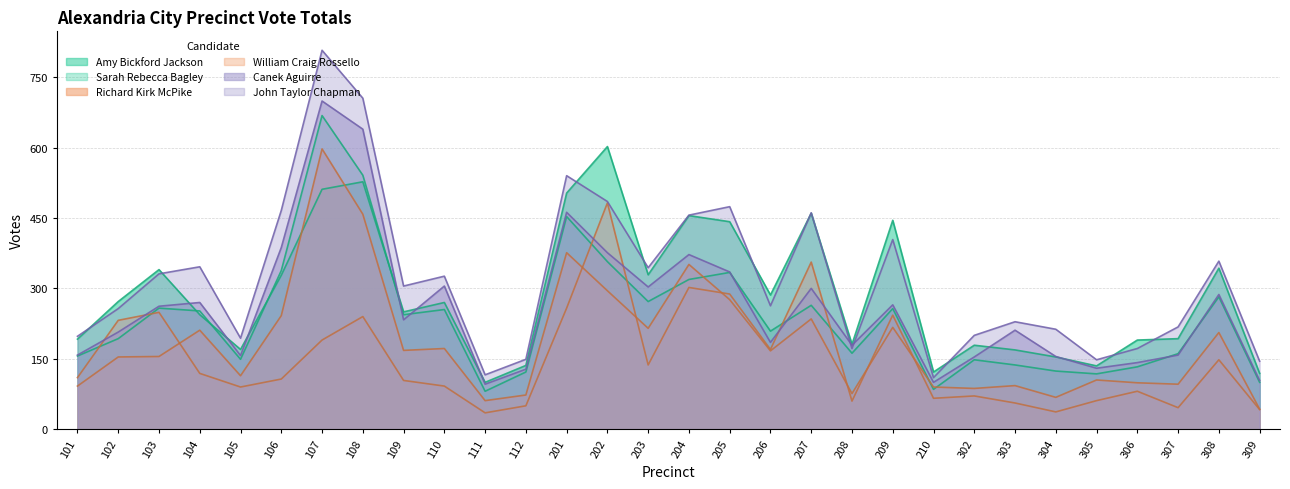

Reading right to left, what are all the values shown in this chart?

John Taylor Chapman: 309=145	308=358	307=218	306=172	305=148	304=213	303=229	302=200	210=110	209=404	208=172	207=461	206=263	205=474	204=456	203=344	202=485	201=540	112=149	111=116	110=326	109=305	108=705	107=807	106=466	105=194	104=346	103=331	102=257	101=198
Amy Bickford Jackson: 309=119	308=343	307=193	306=190	305=135	304=154	303=169	302=179	210=122	209=445	208=181	207=460	206=286	205=442	204=455	203=329	202=602	201=503	112=136	111=100	110=270	109=250	108=527	107=511	106=328	105=170	104=244	103=340	102=272	101=192
Sarah Rebecca Bagley: 309=100	308=282	307=161	306=133	305=118	304=124	303=137	302=148	210=85	209=257	208=162	207=264	206=209	205=334	204=319	203=272	202=357	201=453	112=122	111=81	110=255	109=244	108=541	107=668	106=338	105=149	104=252	103=258	102=193	101=156
Richard Kirk McPike: 309=43	308=206	307=96	306=99	305=105	304=68	303=93	302=87	210=90	209=217	208=76	207=235	206=167	205=276	204=351	203=215	202=295	201=376	112=73	111=61	110=172	109=168	108=458	107=597	106=242	105=114	104=211	103=155	102=154	101=92
William Craig Rossello: 309=42	308=148	307=46	306=81	305=61	304=37	303=56	302=71	210=66	209=243	208=60	207=356	206=170	205=288	204=302	203=137	202=482	201=258	112=50	111=35	110=92	109=104	108=240	107=190	106=107	105=90	104=119	103=249	102=232	101=110
Canek Aguirre: 309=104	308=287	307=158	306=142	305=130	304=155	303=211	302=154	210=100	209=265	208=179	207=300	206=185	205=335	204=372	203=303	202=376	201=462	112=128	111=96	110=305	109=233	108=639	107=699	106=387	105=157	104=270	103=262	102=207	101=158